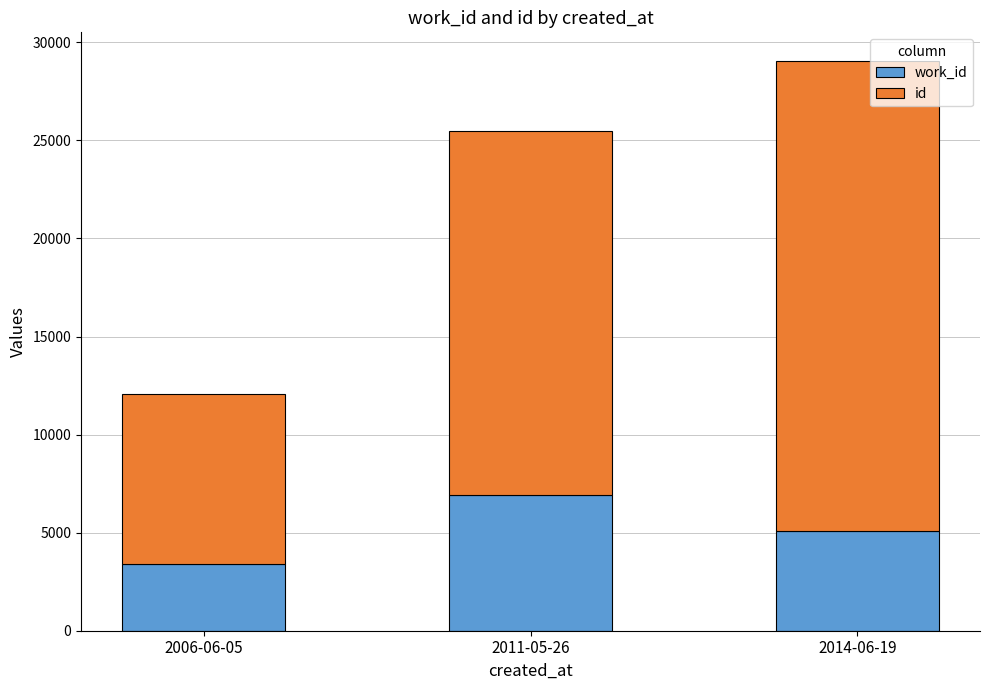

What is the total value across all series at 2014-06-19?

29057